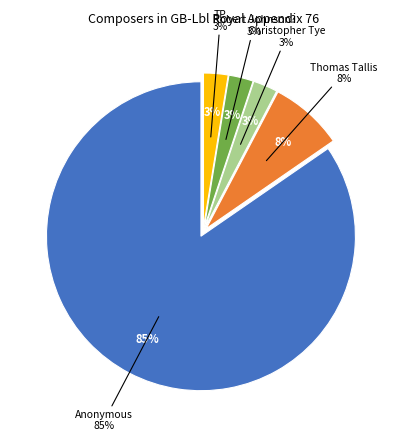

To the nearest percent, what is the average slice percentage?

20%